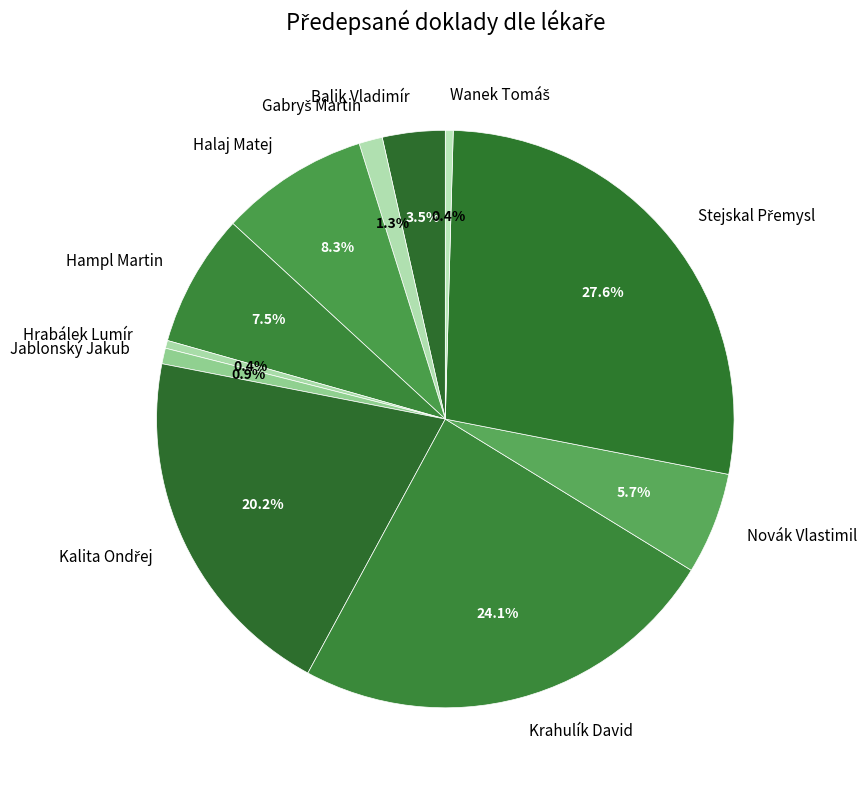

How many slices are in this pie chart?

11